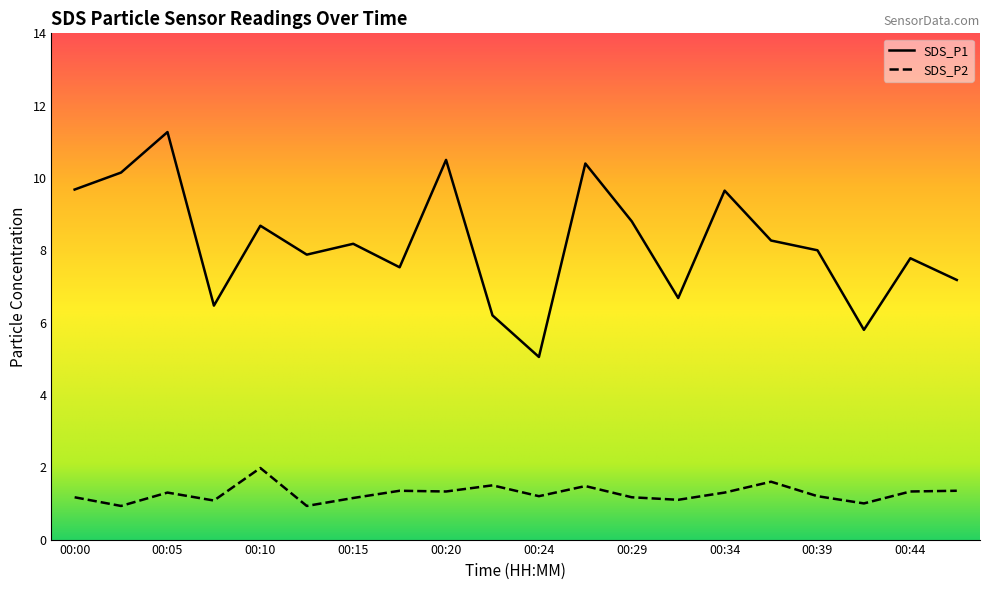

Rank the series by their maximum value, from highest to lowest.

SDS_P1, SDS_P2